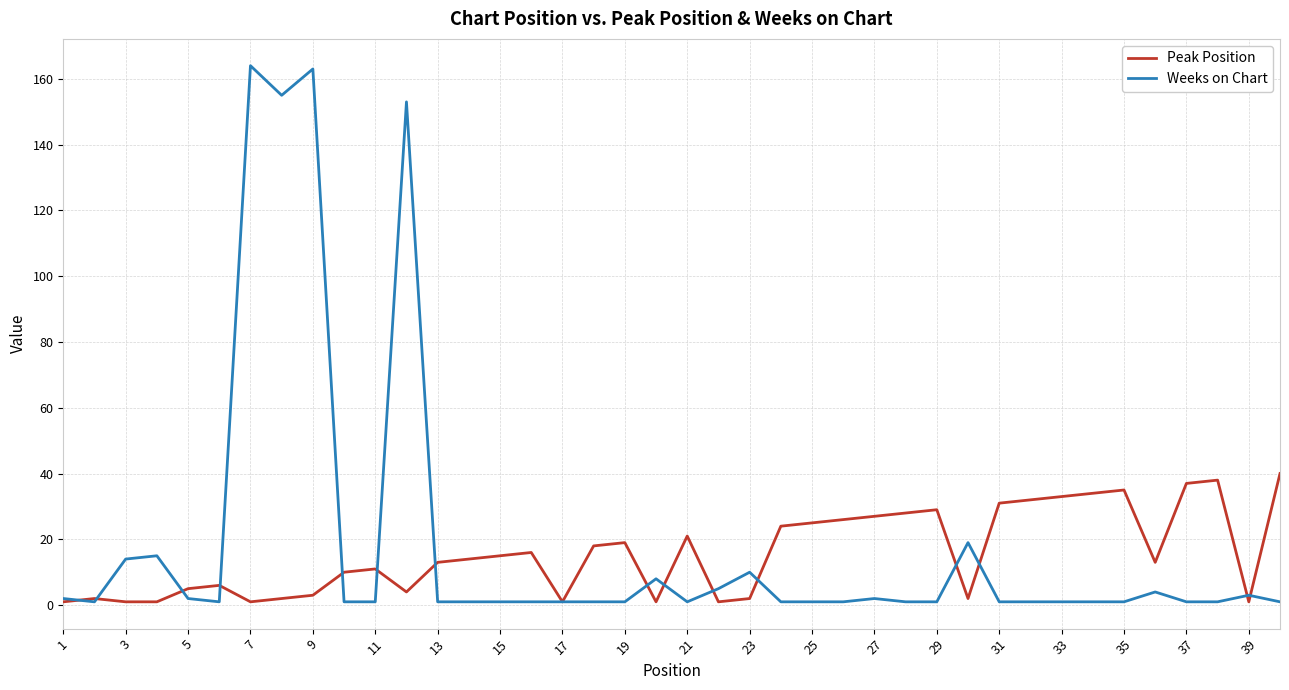

Which series has the largest total across all categories?

Weeks on Chart